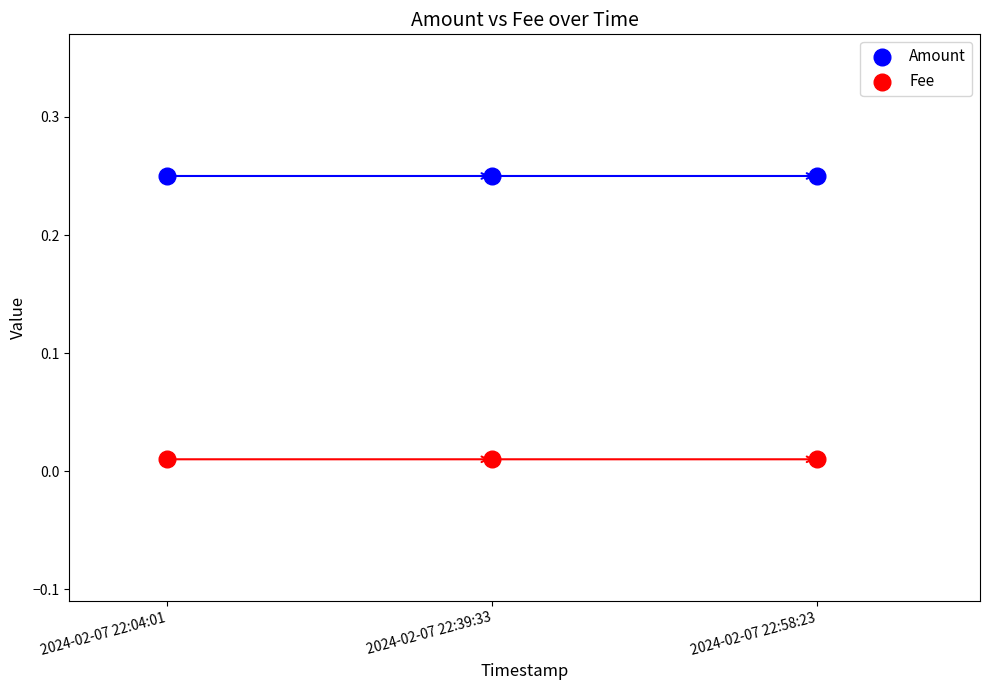

Which series contains the lowest Y value?

Fee